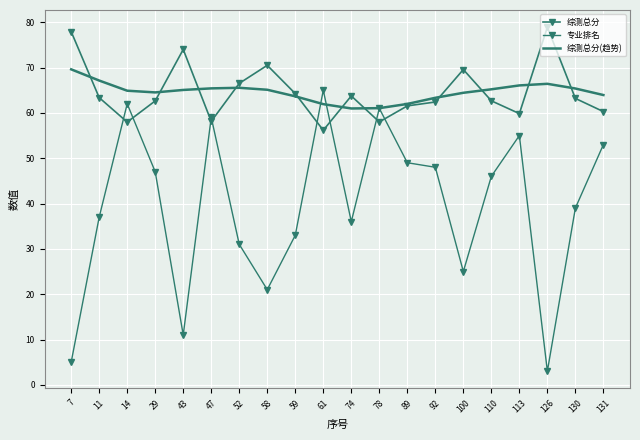

Is the value of 综测总分(趋势) at 92 greater than the value of 综测总分 at 43?

No